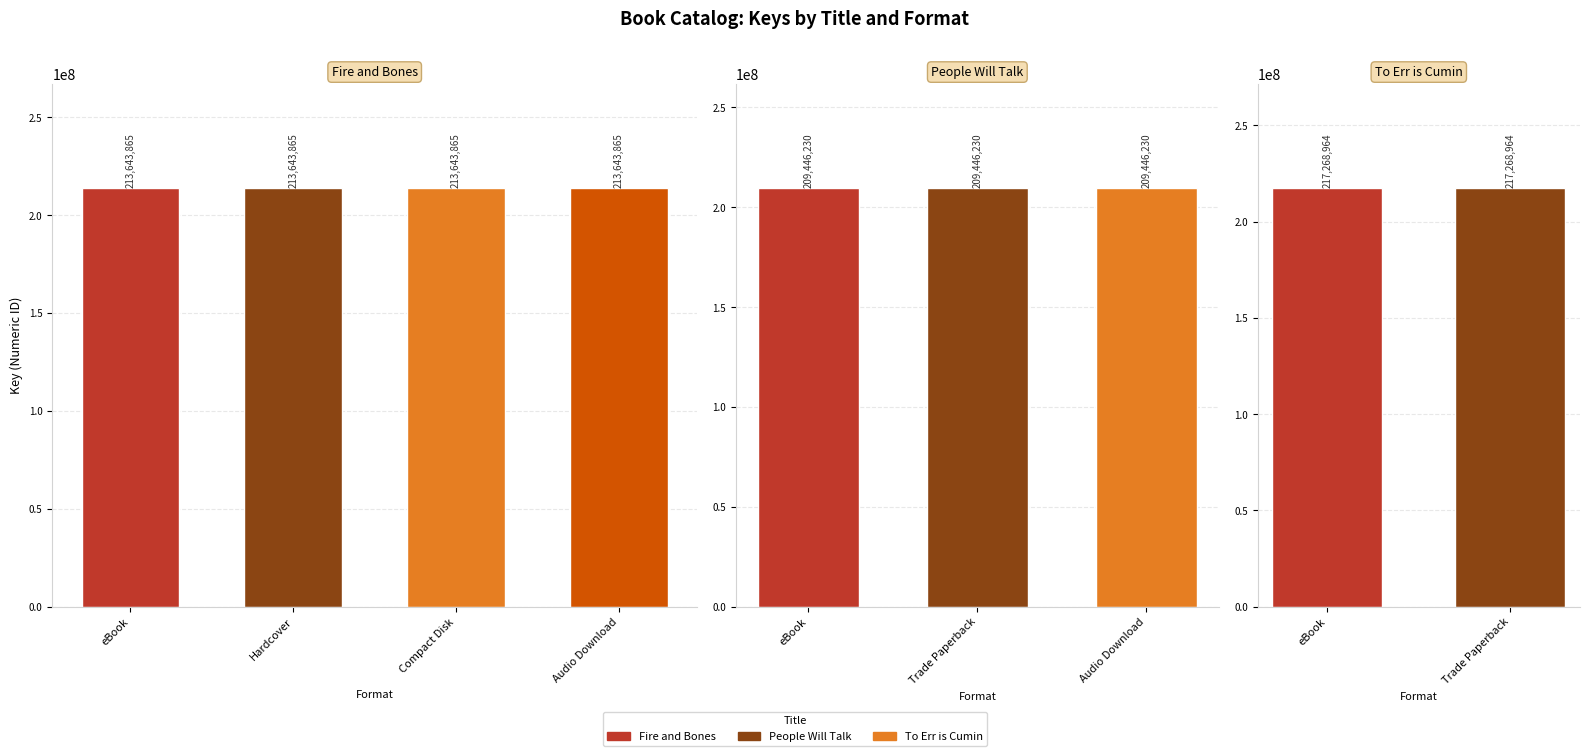

What is the difference between the second highest and minimum values?

7822734